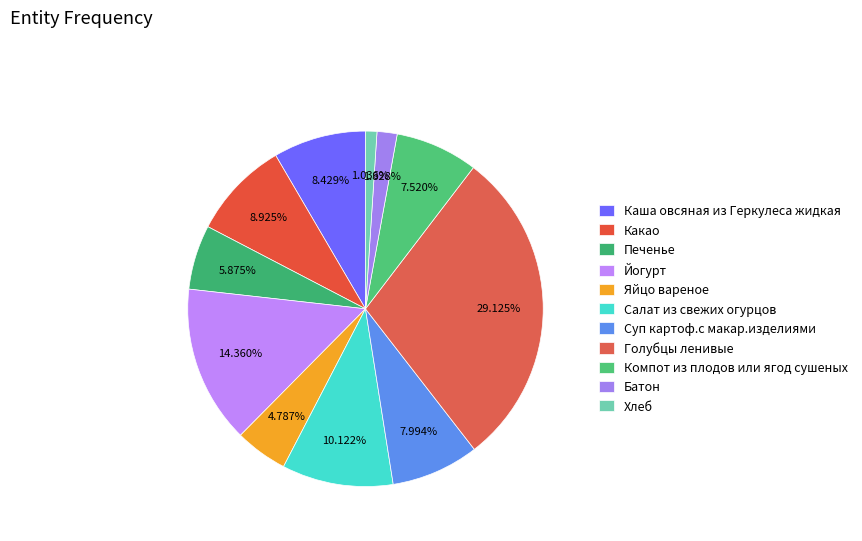

What is the total percentage of Суп картоф.с макар.изделиями and Компот из плодов или ягод сушеных?

15.5%